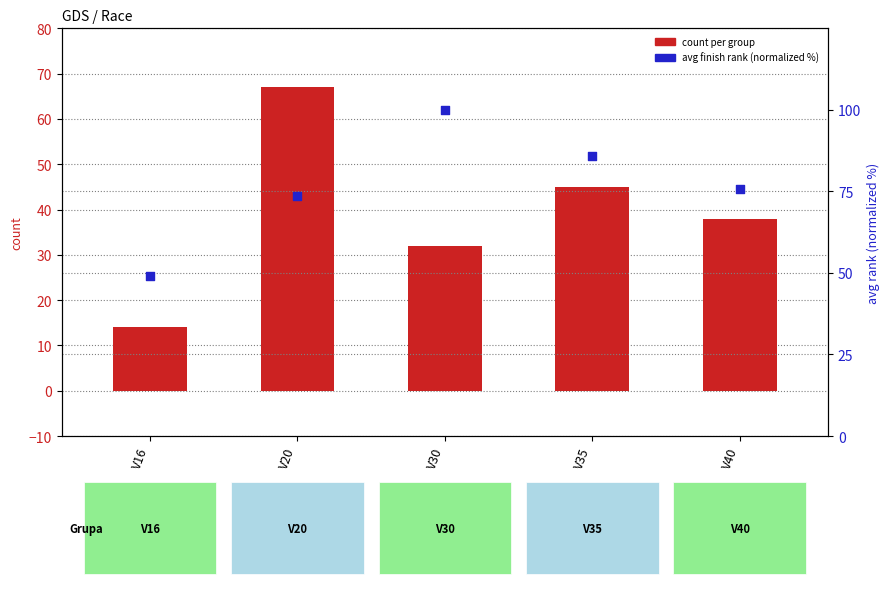

Which series has the largest Y range (max minus min)?

count per group